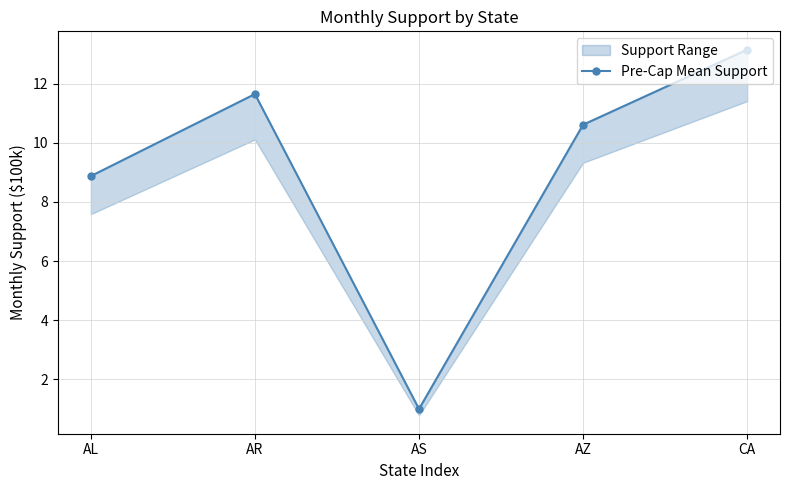

What position from the right is AL?

5